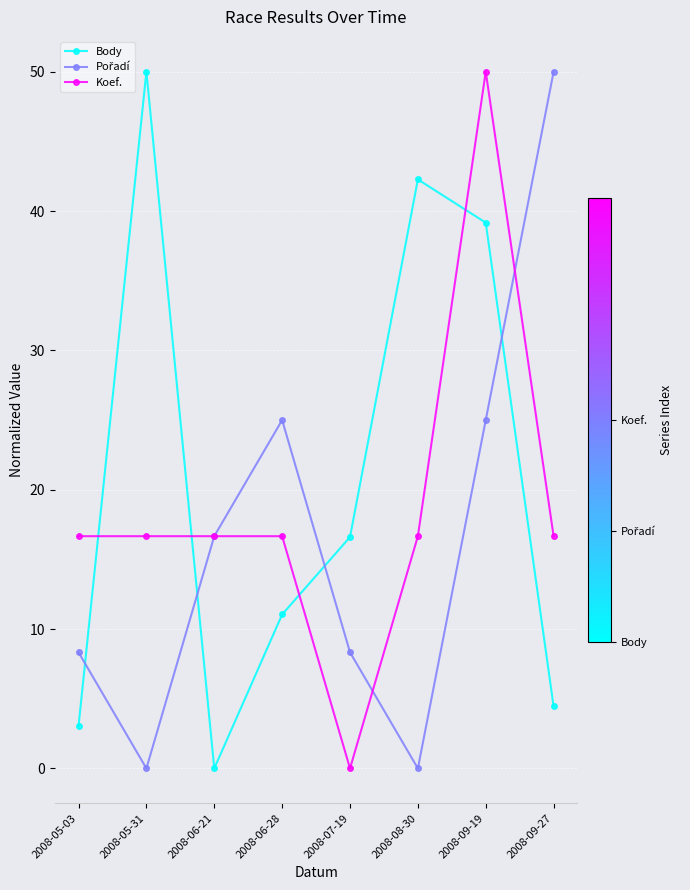

What is the value of the Koef. point at the 1st from the left?

16.7